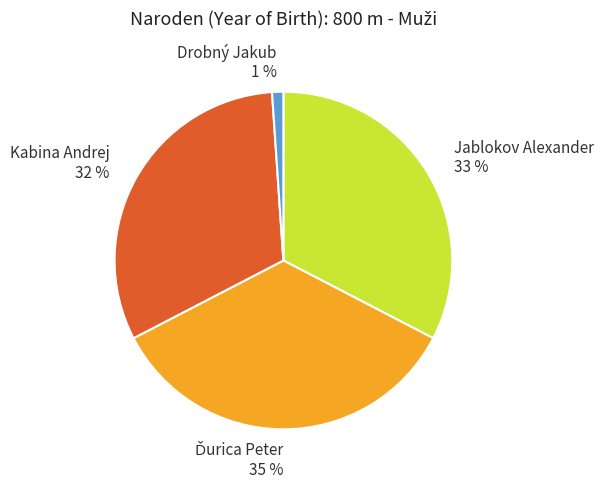

How many segments does this pie chart have?

4